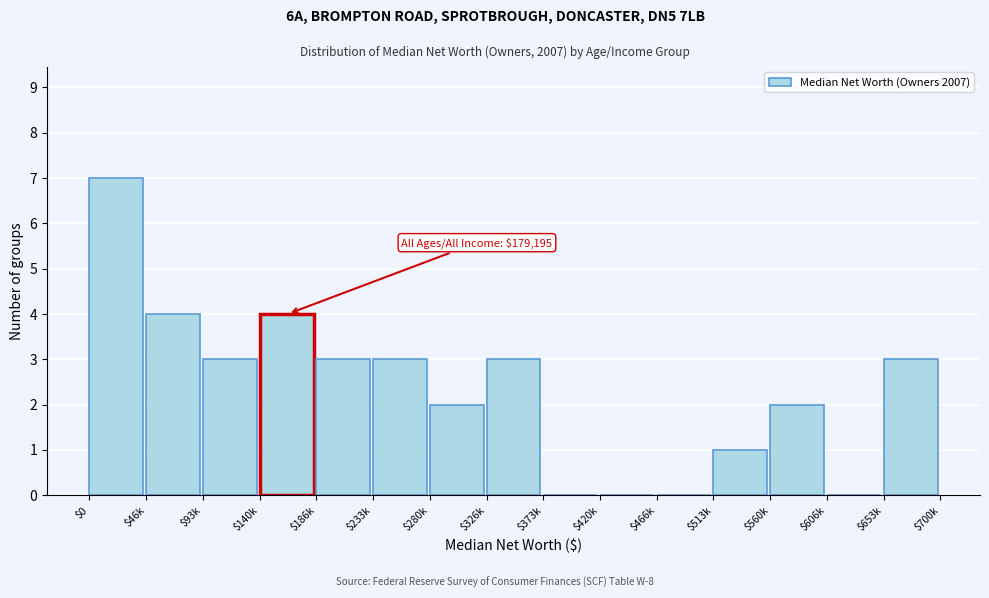

What is the sum of all values?

35